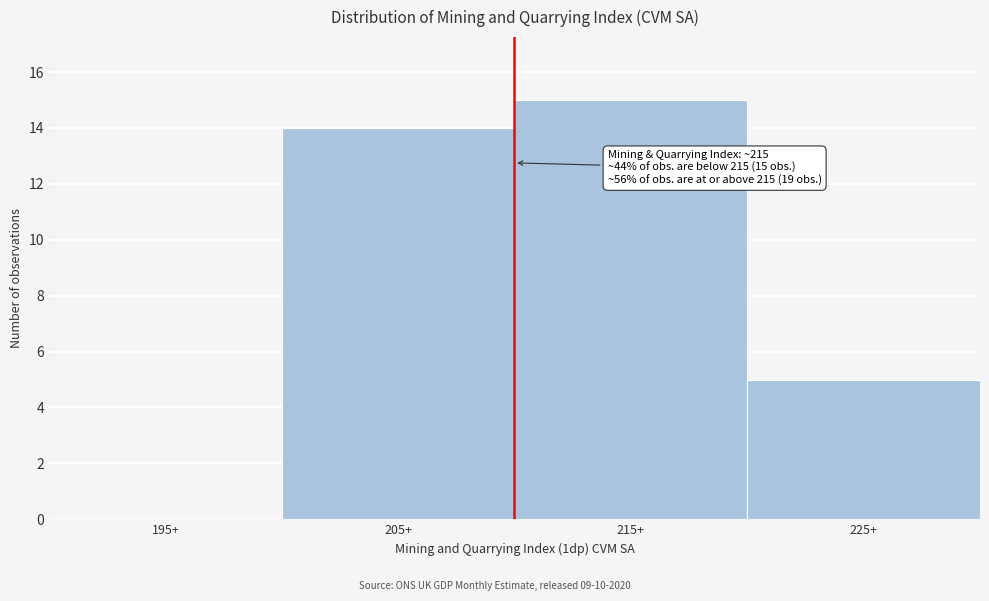

Reading right to left, what are all the values shown in this chart?

225+=5	215+=15	205+=14	195+=0